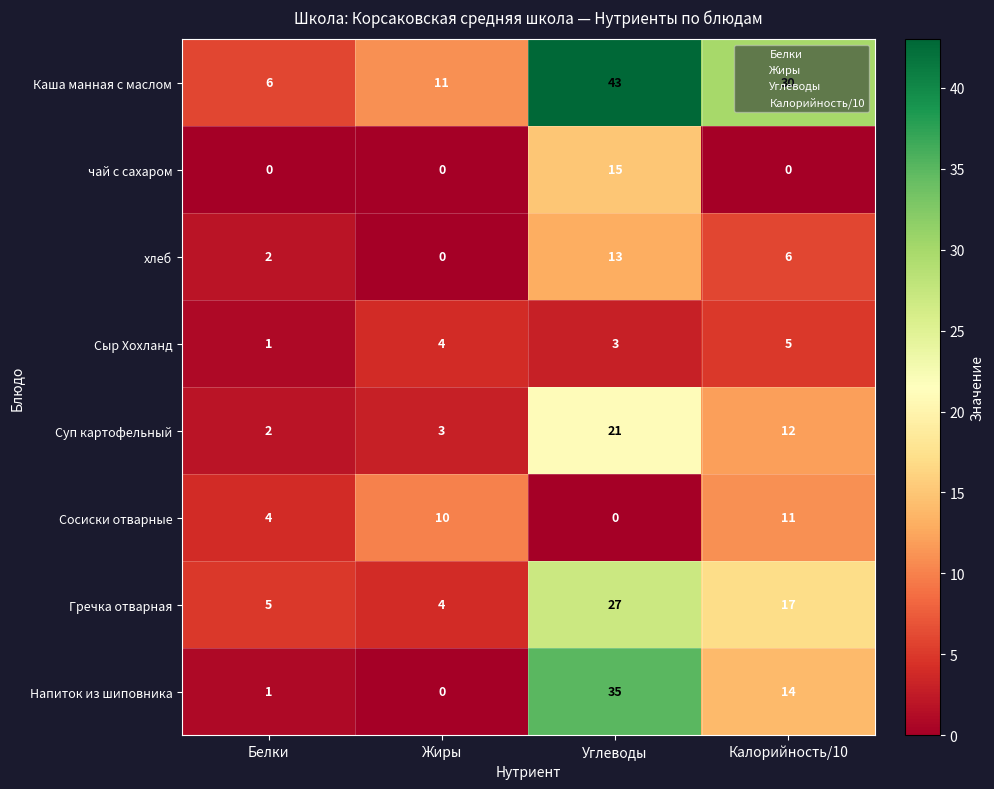

Where is Каша манная с маслом nearest to the value 24?

Калорийность/10